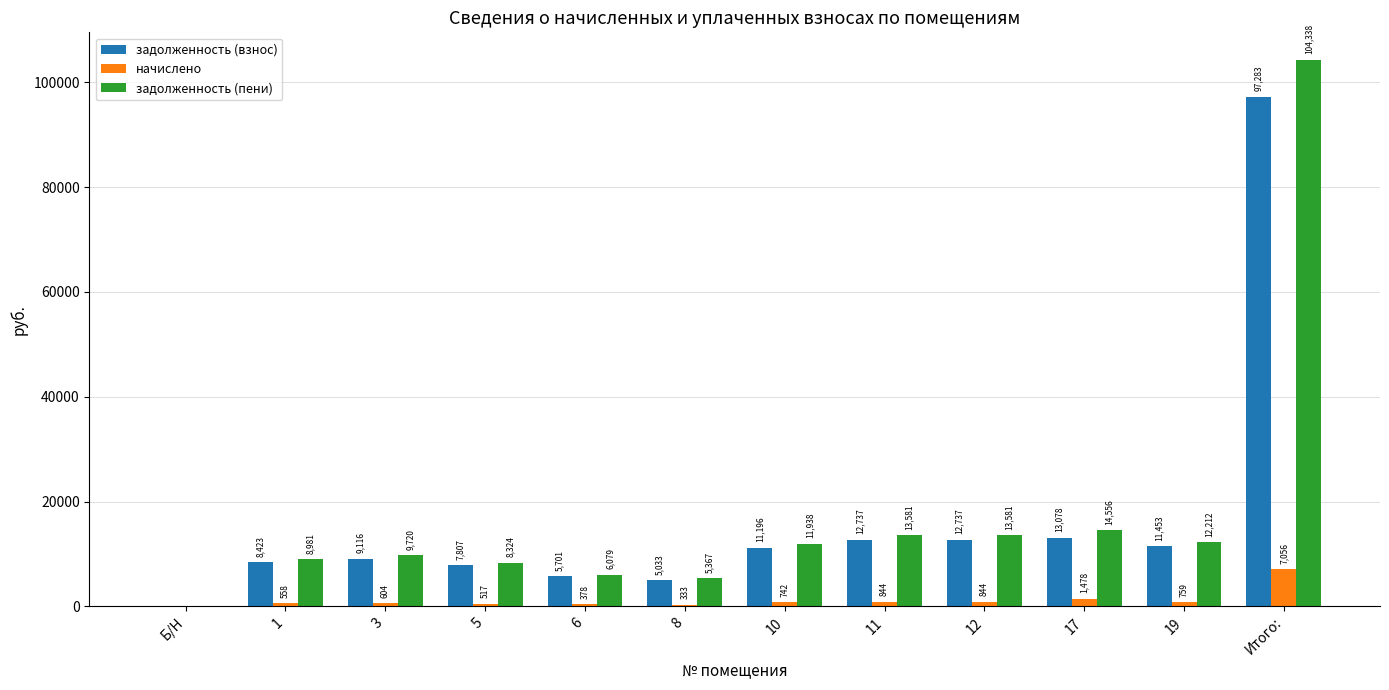

At which category is the sum across all series the highest?

Итого: